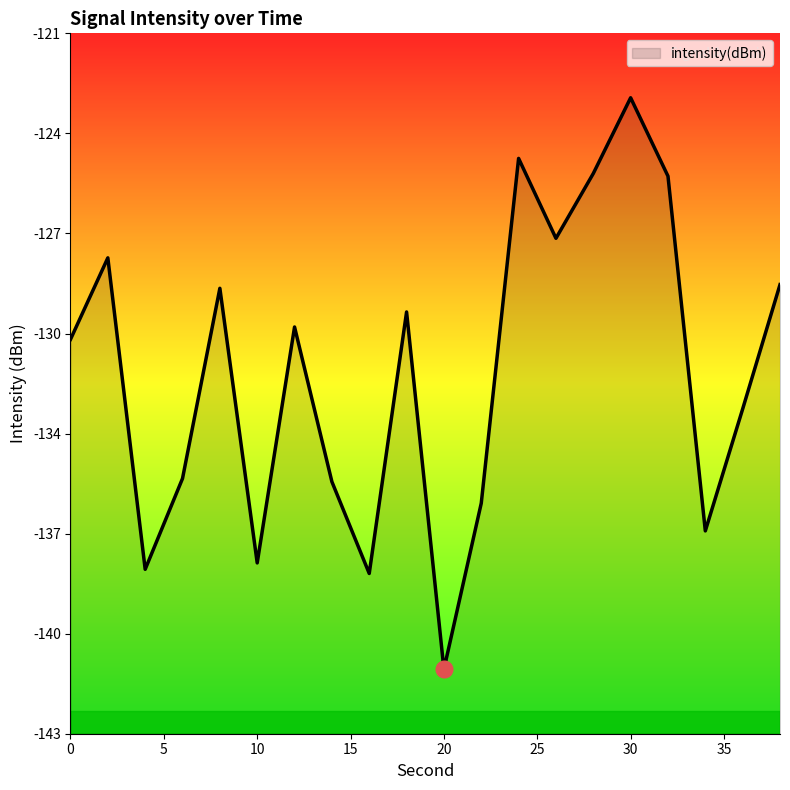

List the labels in order of value, smallest first.

20, 16, 4, 10, 34, 22, 14, 6, 36, 0, 12, 18, 8, 38, 2, 26, 32, 28, 24, 30